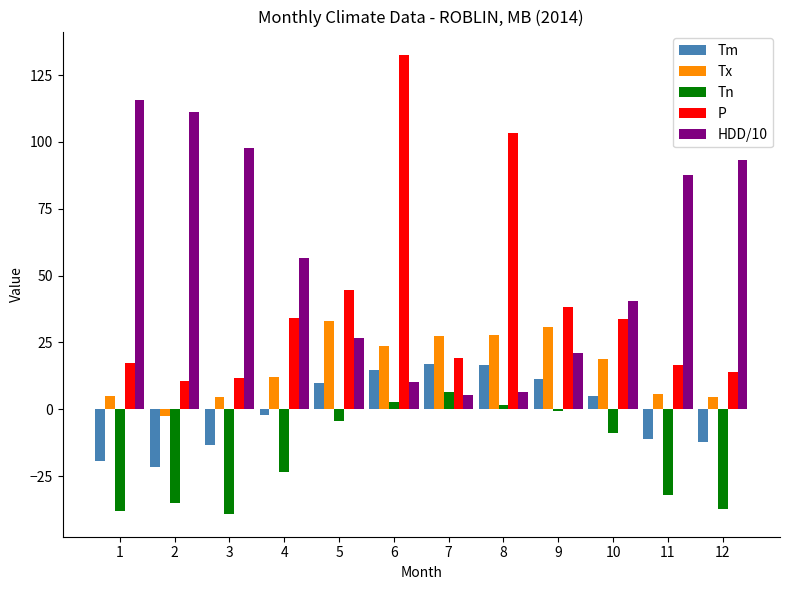

What is the approximate value of HDD/10 at 7?

5.2